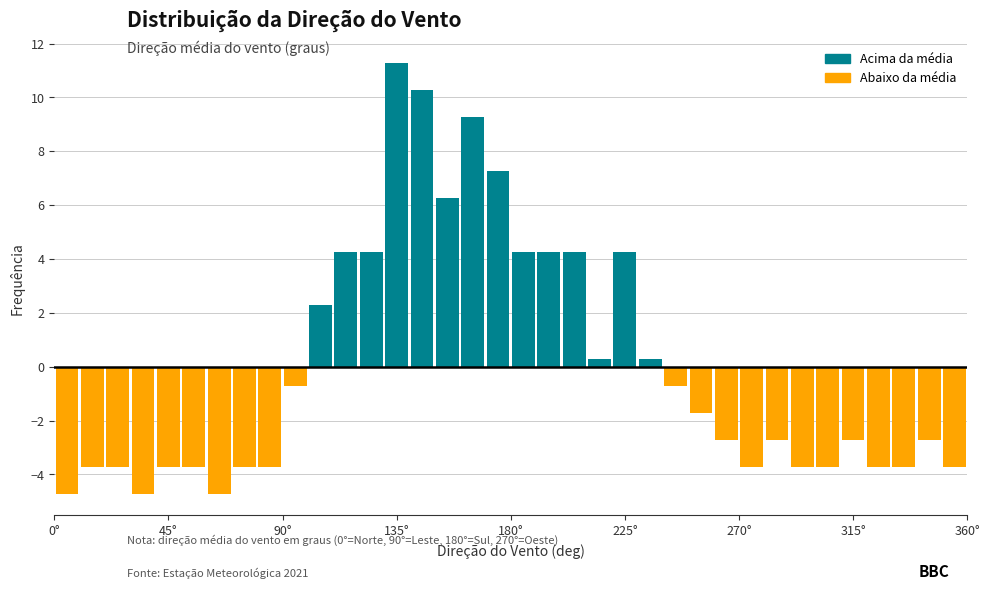

Around what value on the x-axis is the tallest bar? Give the approximate position of its centre, as read against the axis.

135